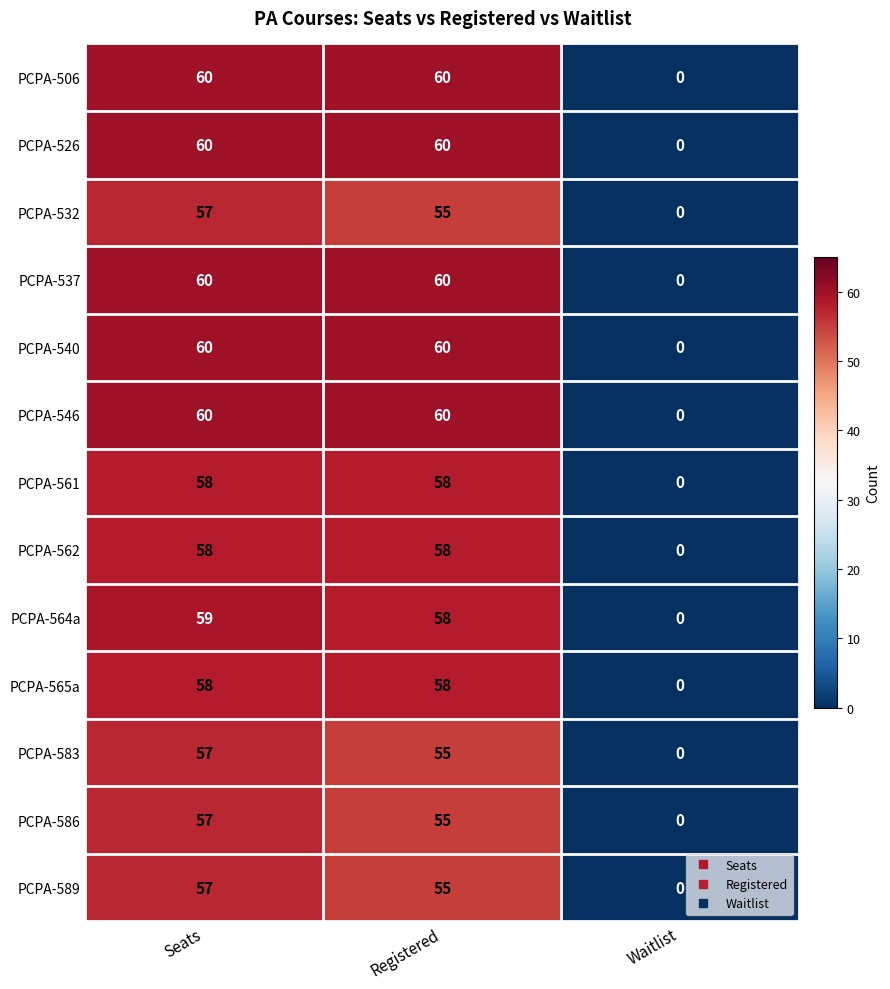

What is the sum of all PCPA-540 values?

120